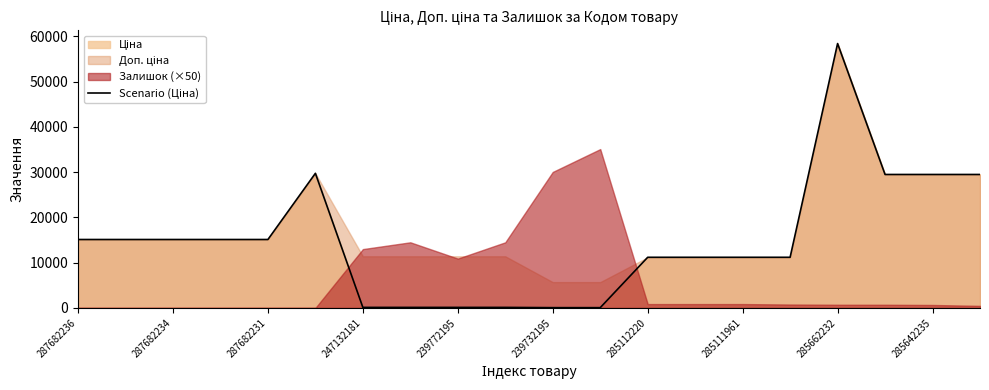

What is the label of the 8th point from the left?

285111961